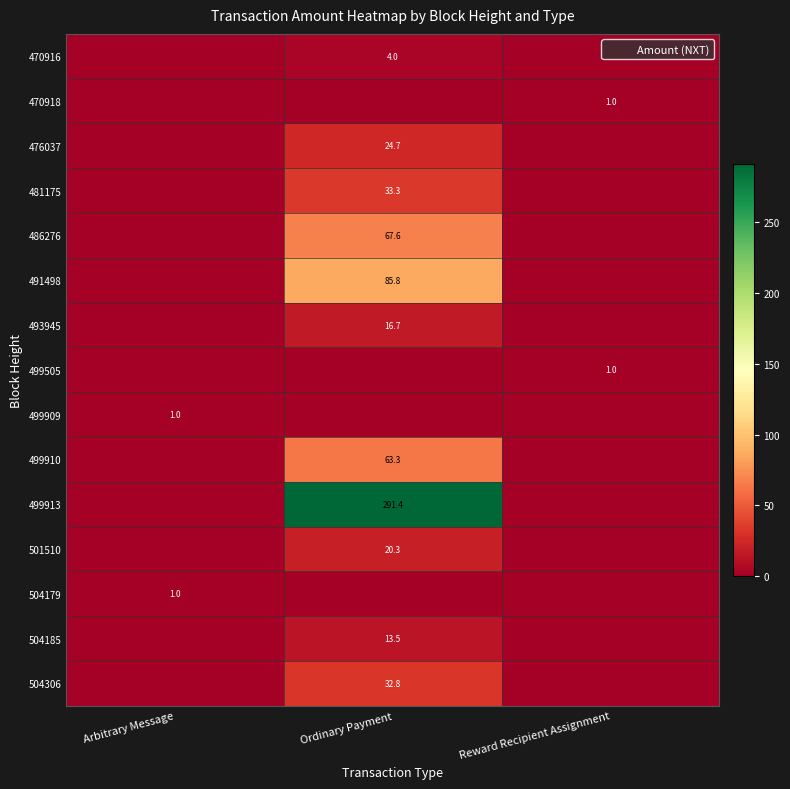

Is it true that 499909 equals 0.0 at Reward Recipient Assignment?

True